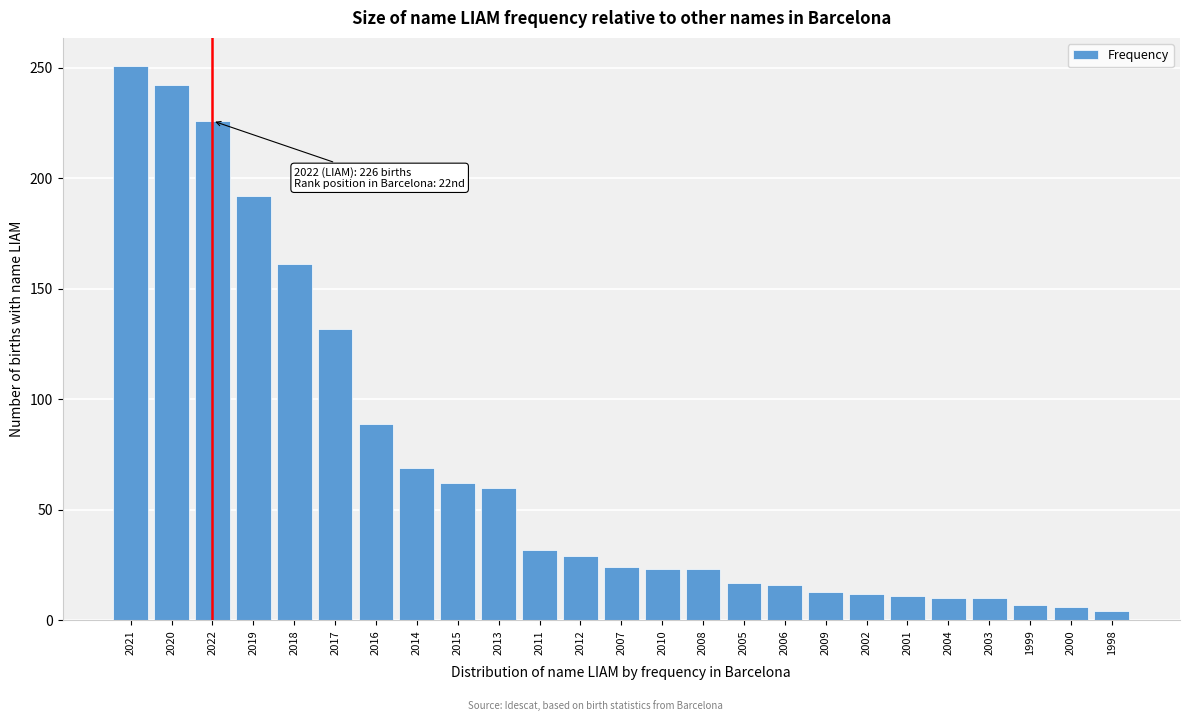

What position from the left is 2015?

9